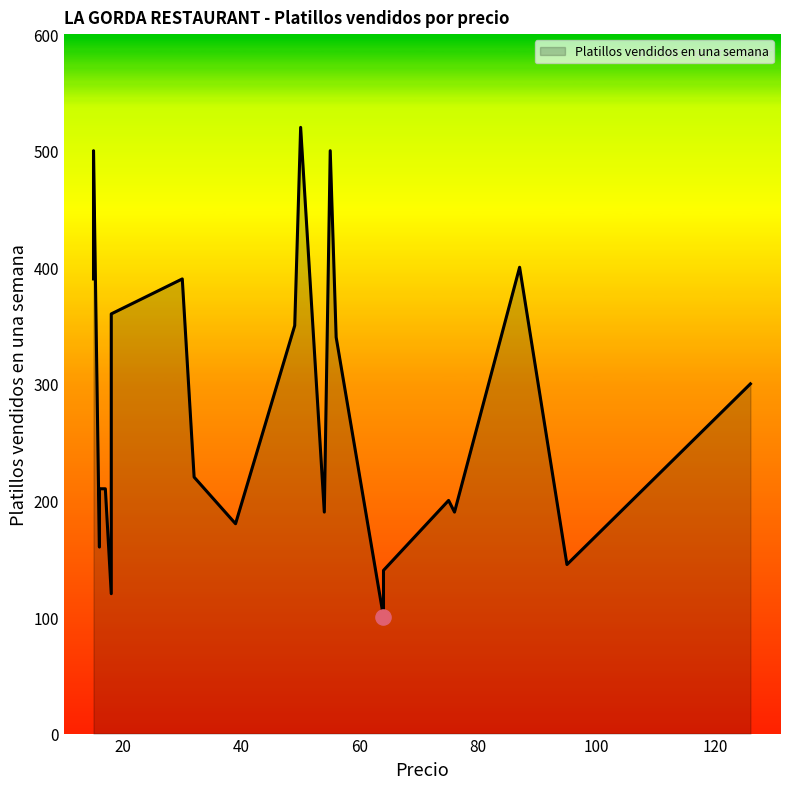

Which has a higher value, 39 or 18?

18